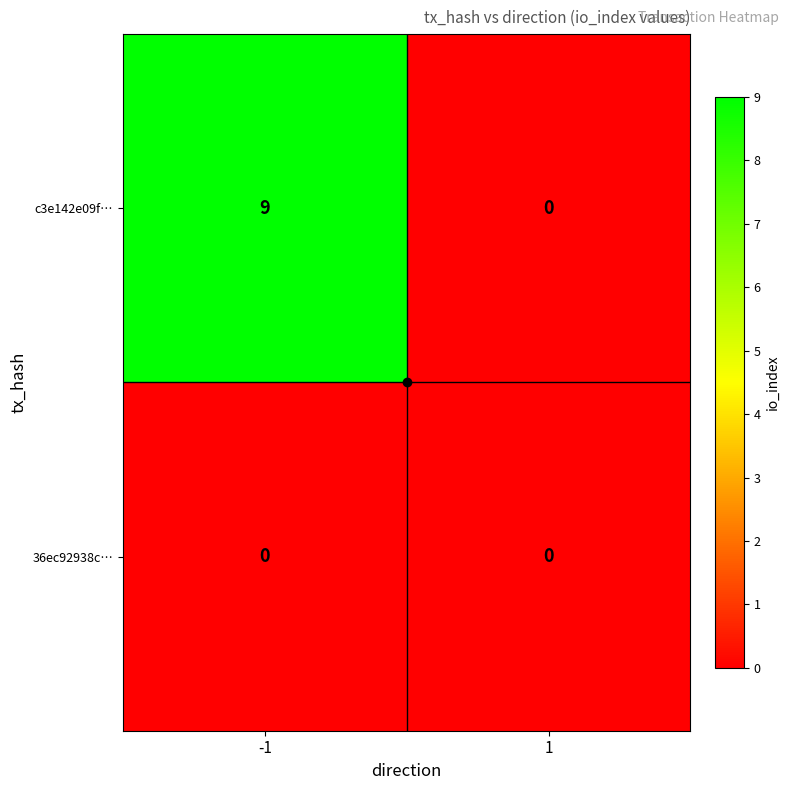

Rank the categories by c3e142e09f… value from lowest to highest.

1, -1